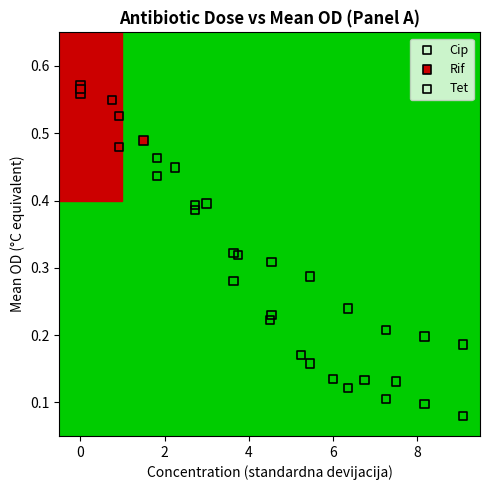

Which series has the widest spread of Y values?

Cip